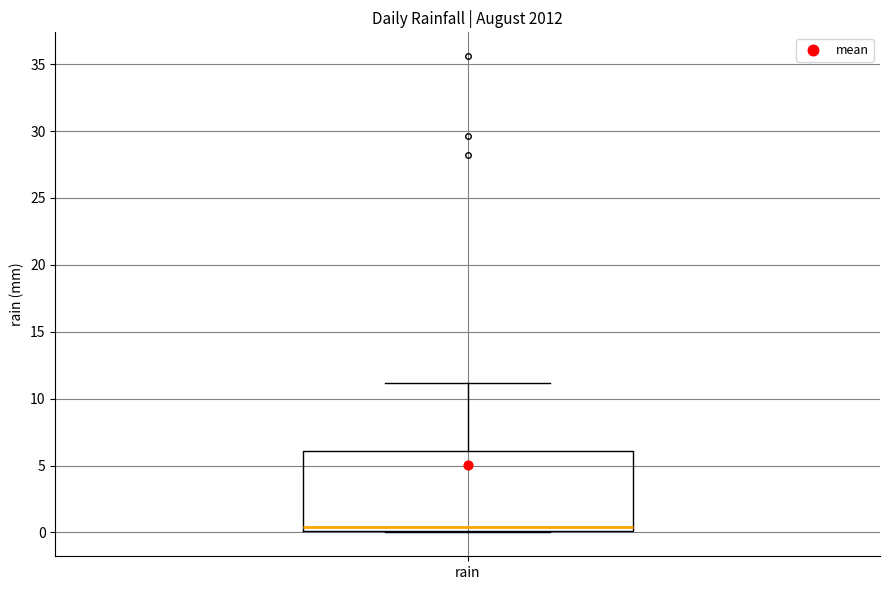

Where does the median line of the box for rain sit on the y-axis? The values are not printed on the chart, so give them approximately, as read against the axis.

0.5